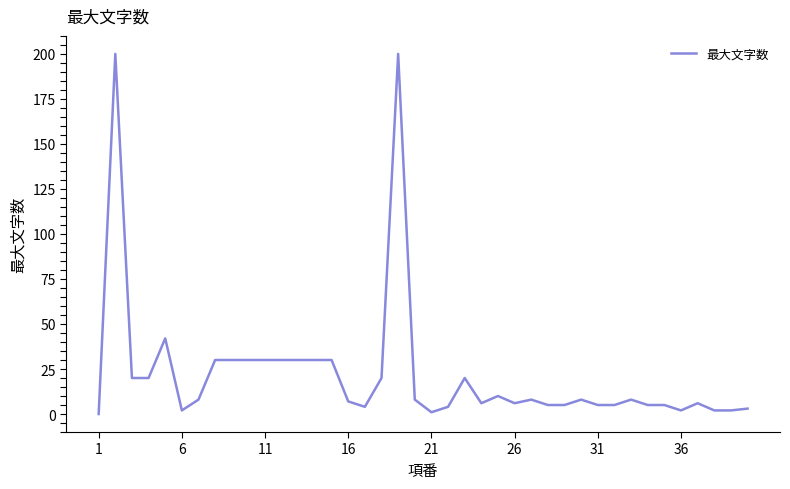

How many lines are shown in the chart?

1